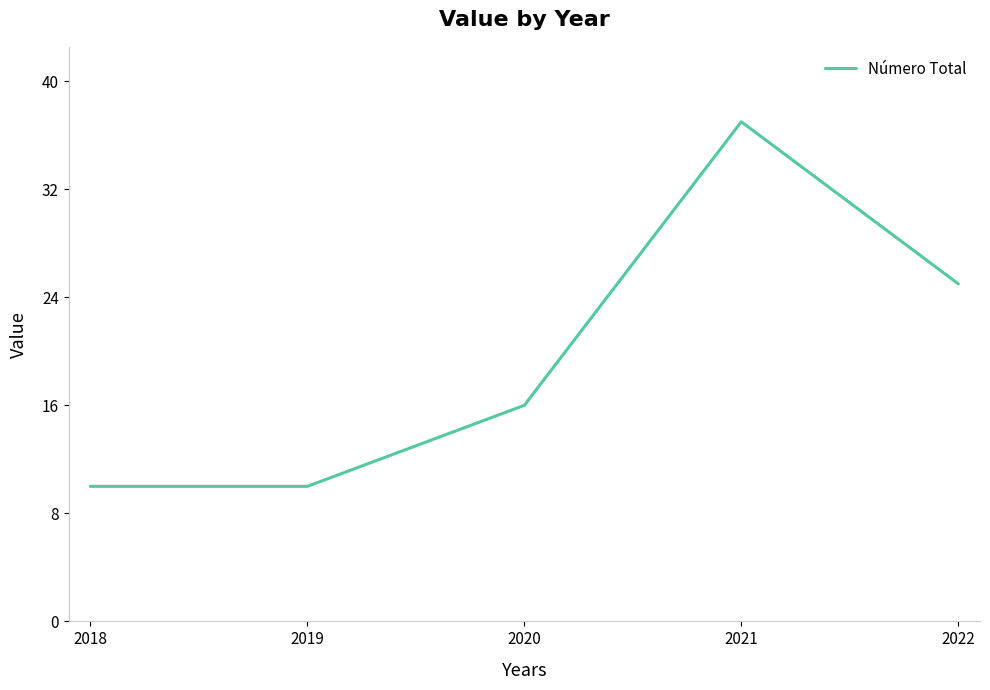

What is the ratio of the value at 2022 to the value at 2020?

1.6